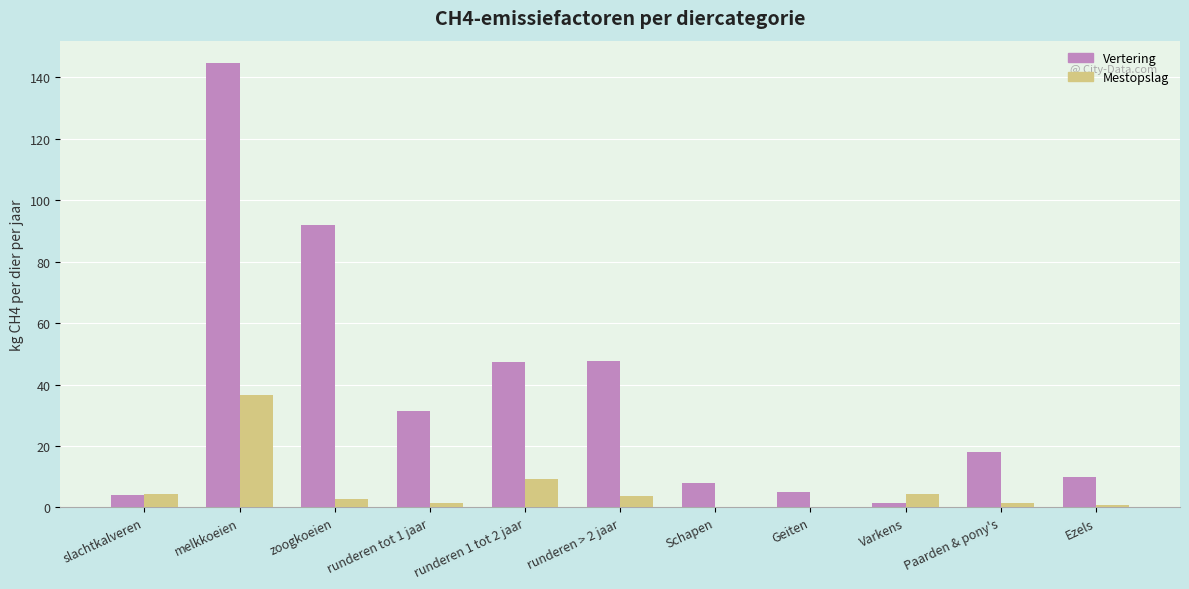

What value does the Vertering series have at slachtkalveren?

4.0